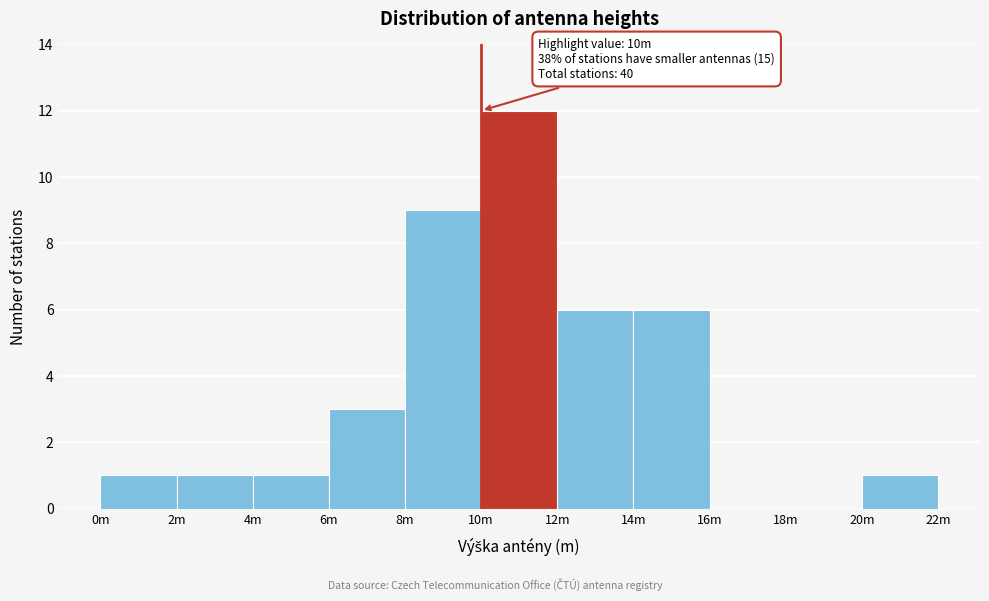

Reading left to right, extract all data points from this chart.

0m=1	2m=1	4m=1	6m=3	8m=9	10m=12	12m=6	14m=6	16m=0	18m=0	20m=1